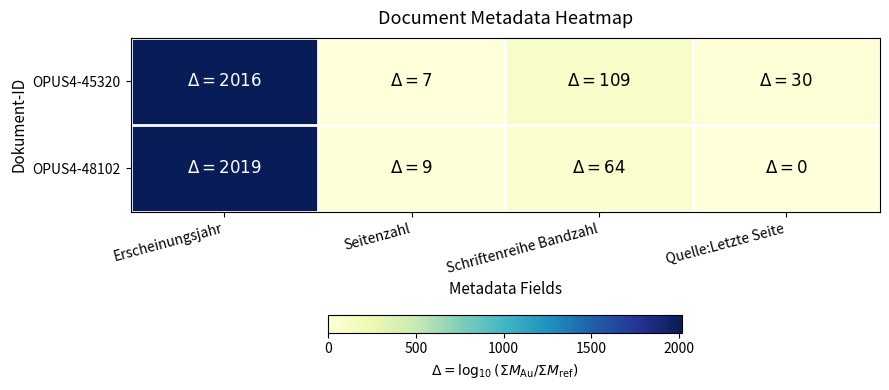

Rank the series by their average value, from highest to lowest.

OPUS4-45320, OPUS4-48102